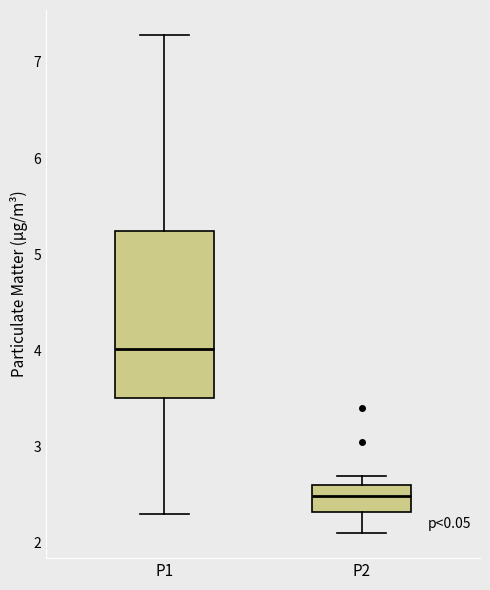

Which box's median line is the lowest?

P2